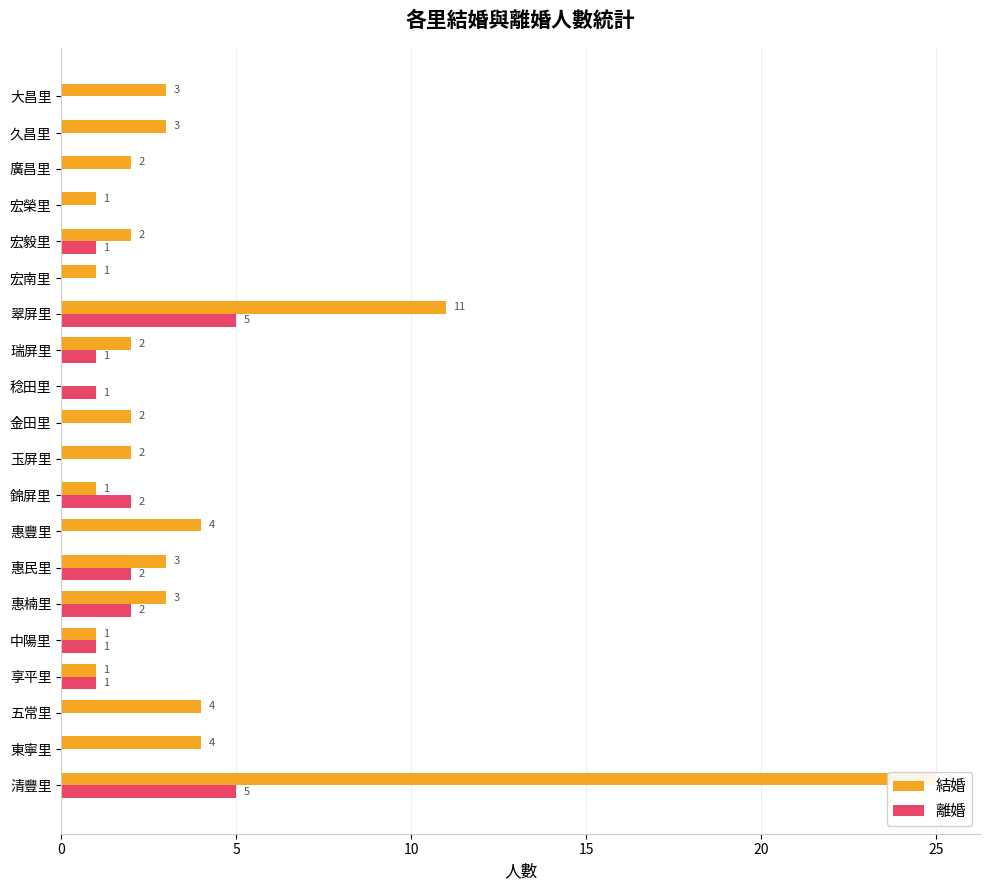

How many data points in 結婚 are less than 2?

6